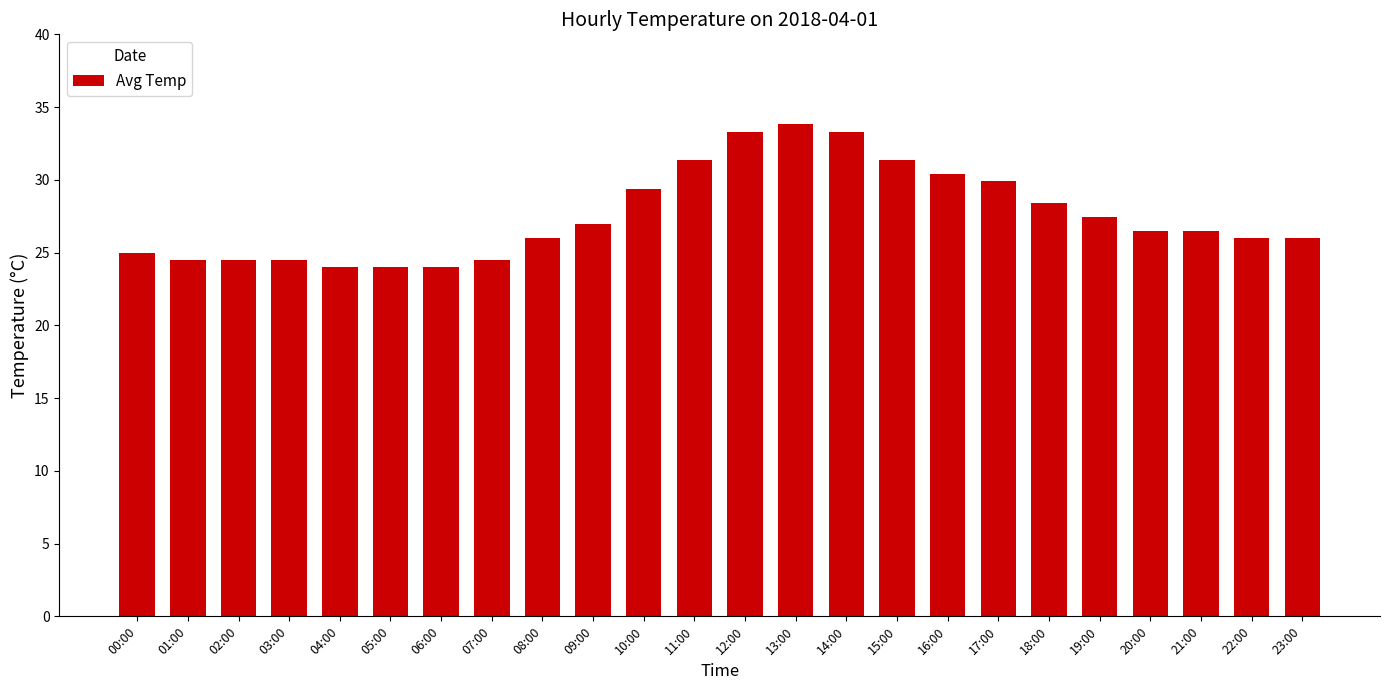

The chart shows a value of 24.0 at 05:00. True or false?

True